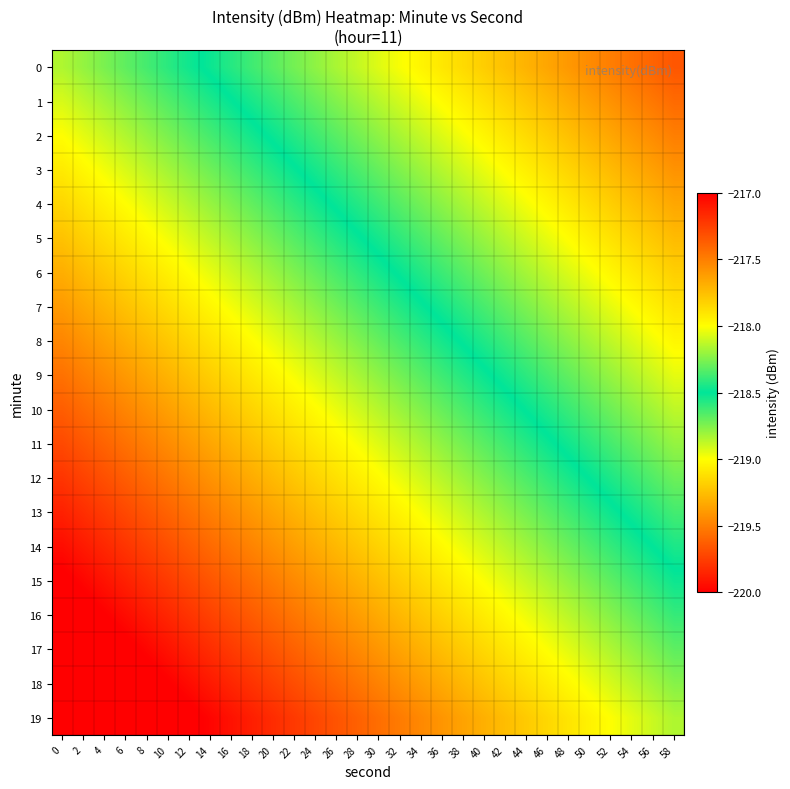

Reading left to right, list all the values displayed in this chart.

0: 0=-218.8	2=-218.8	4=-218.7	6=-218.7	8=-218.6	10=-218.6	12=-218.5	14=-218.5	16=-218.4	18=-218.4	20=-218.3	22=-218.3	24=-218.2	26=-218.2	28=-218.1	30=-218.1	32=-218.0	34=-218.0	36=-217.9	38=-217.9	40=-217.8	42=-217.8	44=-217.7	46=-217.7	48=-217.6	50=-217.5	52=-217.5	54=-217.4	56=-217.4	58=-217.3
1: 0=-218.9	2=-218.9	4=-218.8	6=-218.8	8=-218.7	10=-218.7	12=-218.6	14=-218.6	16=-218.5	18=-218.5	20=-218.4	22=-218.4	24=-218.3	26=-218.2	28=-218.2	30=-218.1	32=-218.1	34=-218.0	36=-218.0	38=-217.9	40=-217.9	42=-217.8	44=-217.8	46=-217.7	48=-217.7	50=-217.6	52=-217.6	54=-217.5	56=-217.5	58=-217.4
2: 0=-219.0	2=-218.9	4=-218.9	6=-218.8	8=-218.8	10=-218.7	12=-218.7	14=-218.6	16=-218.6	18=-218.5	20=-218.5	22=-218.4	24=-218.4	26=-218.3	28=-218.3	30=-218.2	32=-218.2	34=-218.1	36=-218.1	38=-218.0	40=-218.0	42=-217.9	44=-217.9	46=-217.8	48=-217.8	50=-217.7	52=-217.7	54=-217.6	56=-217.6	58=-217.5
3: 0=-219.1	2=-219.0	4=-219.0	6=-218.9	8=-218.9	10=-218.8	12=-218.8	14=-218.7	16=-218.7	18=-218.6	20=-218.6	22=-218.5	24=-218.5	26=-218.4	28=-218.4	30=-218.3	32=-218.3	34=-218.2	36=-218.1	38=-218.1	40=-218.0	42=-218.0	44=-217.9	46=-217.9	48=-217.8	50=-217.8	52=-217.7	54=-217.7	56=-217.6	58=-217.6
4: 0=-219.2	2=-219.1	4=-219.1	6=-219.0	8=-218.9	10=-218.9	12=-218.8	14=-218.8	16=-218.7	18=-218.7	20=-218.6	22=-218.6	24=-218.5	26=-218.5	28=-218.4	30=-218.4	32=-218.3	34=-218.3	36=-218.2	38=-218.2	40=-218.1	42=-218.1	44=-218.0	46=-218.0	48=-217.9	50=-217.9	52=-217.8	54=-217.8	56=-217.7	58=-217.7
5: 0=-219.2	2=-219.2	4=-219.1	6=-219.1	8=-219.0	10=-219.0	12=-218.9	14=-218.9	16=-218.8	18=-218.8	20=-218.7	22=-218.7	24=-218.6	26=-218.6	28=-218.5	30=-218.5	32=-218.4	34=-218.4	36=-218.3	38=-218.3	40=-218.2	42=-218.1	44=-218.1	46=-218.0	48=-218.0	50=-217.9	52=-217.9	54=-217.8	56=-217.8	58=-217.7
6: 0=-219.3	2=-219.3	4=-219.2	6=-219.2	8=-219.1	10=-219.1	12=-219.0	14=-219.0	16=-218.9	18=-218.8	20=-218.8	22=-218.7	24=-218.7	26=-218.6	28=-218.6	30=-218.5	32=-218.5	34=-218.4	36=-218.4	38=-218.3	40=-218.3	42=-218.2	44=-218.2	46=-218.1	48=-218.1	50=-218.0	52=-218.0	54=-217.9	56=-217.9	58=-217.8
7: 0=-219.4	2=-219.3	4=-219.3	6=-219.2	8=-219.2	10=-219.1	12=-219.1	14=-219.0	16=-219.0	18=-218.9	20=-218.9	22=-218.8	24=-218.8	26=-218.7	28=-218.7	30=-218.6	32=-218.6	34=-218.5	36=-218.5	38=-218.4	40=-218.4	42=-218.3	44=-218.3	46=-218.2	48=-218.2	50=-218.1	52=-218.0	54=-218.0	56=-217.9	58=-217.9
8: 0=-219.5	2=-219.4	4=-219.4	6=-219.3	8=-219.3	10=-219.2	12=-219.2	14=-219.1	16=-219.1	18=-219.0	20=-219.0	22=-218.9	24=-218.9	26=-218.8	28=-218.7	30=-218.7	32=-218.6	34=-218.6	36=-218.5	38=-218.5	40=-218.4	42=-218.4	44=-218.3	46=-218.3	48=-218.2	50=-218.2	52=-218.1	54=-218.1	56=-218.0	58=-218.0
9: 0=-219.6	2=-219.5	4=-219.4	6=-219.4	8=-219.3	10=-219.3	12=-219.2	14=-219.2	16=-219.1	18=-219.1	20=-219.0	22=-219.0	24=-218.9	26=-218.9	28=-218.8	30=-218.8	32=-218.7	34=-218.7	36=-218.6	38=-218.6	40=-218.5	42=-218.5	44=-218.4	46=-218.4	48=-218.3	50=-218.3	52=-218.2	54=-218.2	56=-218.1	58=-218.1
10: 0=-219.6	2=-219.6	4=-219.5	6=-219.5	8=-219.4	10=-219.4	12=-219.3	14=-219.3	16=-219.2	18=-219.2	20=-219.1	22=-219.1	24=-219.0	26=-219.0	28=-218.9	30=-218.9	32=-218.8	34=-218.8	36=-218.7	38=-218.6	40=-218.6	42=-218.5	44=-218.5	46=-218.4	48=-218.4	50=-218.3	52=-218.3	54=-218.2	56=-218.2	58=-218.1
11: 0=-219.7	2=-219.7	4=-219.6	6=-219.6	8=-219.5	10=-219.5	12=-219.4	14=-219.3	16=-219.3	18=-219.2	20=-219.2	22=-219.1	24=-219.1	26=-219.0	28=-219.0	30=-218.9	32=-218.9	34=-218.8	36=-218.8	38=-218.7	40=-218.7	42=-218.6	44=-218.6	46=-218.5	48=-218.5	50=-218.4	52=-218.4	54=-218.3	56=-218.3	58=-218.2
12: 0=-219.8	2=-219.7	4=-219.7	6=-219.6	8=-219.6	10=-219.5	12=-219.5	14=-219.4	16=-219.4	18=-219.3	20=-219.3	22=-219.2	24=-219.2	26=-219.1	28=-219.1	30=-219.0	32=-219.0	34=-218.9	36=-218.9	38=-218.8	40=-218.8	42=-218.7	44=-218.7	46=-218.6	48=-218.5	50=-218.5	52=-218.4	54=-218.4	56=-218.3	58=-218.3
13: 0=-219.9	2=-219.8	4=-219.8	6=-219.7	8=-219.7	10=-219.6	12=-219.6	14=-219.5	16=-219.5	18=-219.4	20=-219.3	22=-219.3	24=-219.2	26=-219.2	28=-219.1	30=-219.1	32=-219.0	34=-219.0	36=-218.9	38=-218.9	40=-218.8	42=-218.8	44=-218.7	46=-218.7	48=-218.6	50=-218.6	52=-218.5	54=-218.5	56=-218.4	58=-218.4
14: 0=-219.9	2=-219.9	4=-219.8	6=-219.8	8=-219.7	10=-219.7	12=-219.6	14=-219.6	16=-219.5	18=-219.5	20=-219.4	22=-219.4	24=-219.3	26=-219.3	28=-219.2	30=-219.2	32=-219.1	34=-219.1	36=-219.0	38=-219.0	40=-218.9	42=-218.9	44=-218.8	46=-218.8	48=-218.7	50=-218.7	52=-218.6	54=-218.5	56=-218.5	58=-218.4
15: 0=-220.0	2=-220.0	4=-219.9	6=-219.9	8=-219.8	10=-219.8	12=-219.7	14=-219.7	16=-219.6	18=-219.6	20=-219.5	22=-219.5	24=-219.4	26=-219.4	28=-219.3	30=-219.2	32=-219.2	34=-219.1	36=-219.1	38=-219.0	40=-219.0	42=-218.9	44=-218.9	46=-218.8	48=-218.8	50=-218.7	52=-218.7	54=-218.6	56=-218.6	58=-218.5
16: 0=-220.1	2=-220.1	4=-220.0	6=-219.9	8=-219.9	10=-219.8	12=-219.8	14=-219.7	16=-219.7	18=-219.6	20=-219.6	22=-219.5	24=-219.5	26=-219.4	28=-219.4	30=-219.3	32=-219.3	34=-219.2	36=-219.2	38=-219.1	40=-219.1	42=-219.0	44=-219.0	46=-218.9	48=-218.9	50=-218.8	52=-218.8	54=-218.7	56=-218.7	58=-218.6
17: 0=-220.2	2=-220.1	4=-220.1	6=-220.0	8=-220.0	10=-219.9	12=-219.9	14=-219.8	16=-219.8	18=-219.7	20=-219.7	22=-219.6	24=-219.6	26=-219.5	28=-219.5	30=-219.4	32=-219.4	34=-219.3	36=-219.3	38=-219.2	40=-219.1	42=-219.1	44=-219.0	46=-219.0	48=-218.9	50=-218.9	52=-218.8	54=-218.8	56=-218.7	58=-218.7
18: 0=-220.3	2=-220.2	4=-220.2	6=-220.1	8=-220.1	10=-220.0	12=-220.0	14=-219.9	16=-219.8	18=-219.8	20=-219.7	22=-219.7	24=-219.6	26=-219.6	28=-219.5	30=-219.5	32=-219.4	34=-219.4	36=-219.3	38=-219.3	40=-219.2	42=-219.2	44=-219.1	46=-219.1	48=-219.0	50=-219.0	52=-218.9	54=-218.9	56=-218.8	58=-218.8
19: 0=-220.3	2=-220.3	4=-220.2	6=-220.2	8=-220.1	10=-220.1	12=-220.0	14=-220.0	16=-219.9	18=-219.9	20=-219.8	22=-219.8	24=-219.7	26=-219.7	28=-219.6	30=-219.6	32=-219.5	34=-219.5	36=-219.4	38=-219.4	40=-219.3	42=-219.3	44=-219.2	46=-219.2	48=-219.1	50=-219.0	52=-219.0	54=-218.9	56=-218.9	58=-218.8